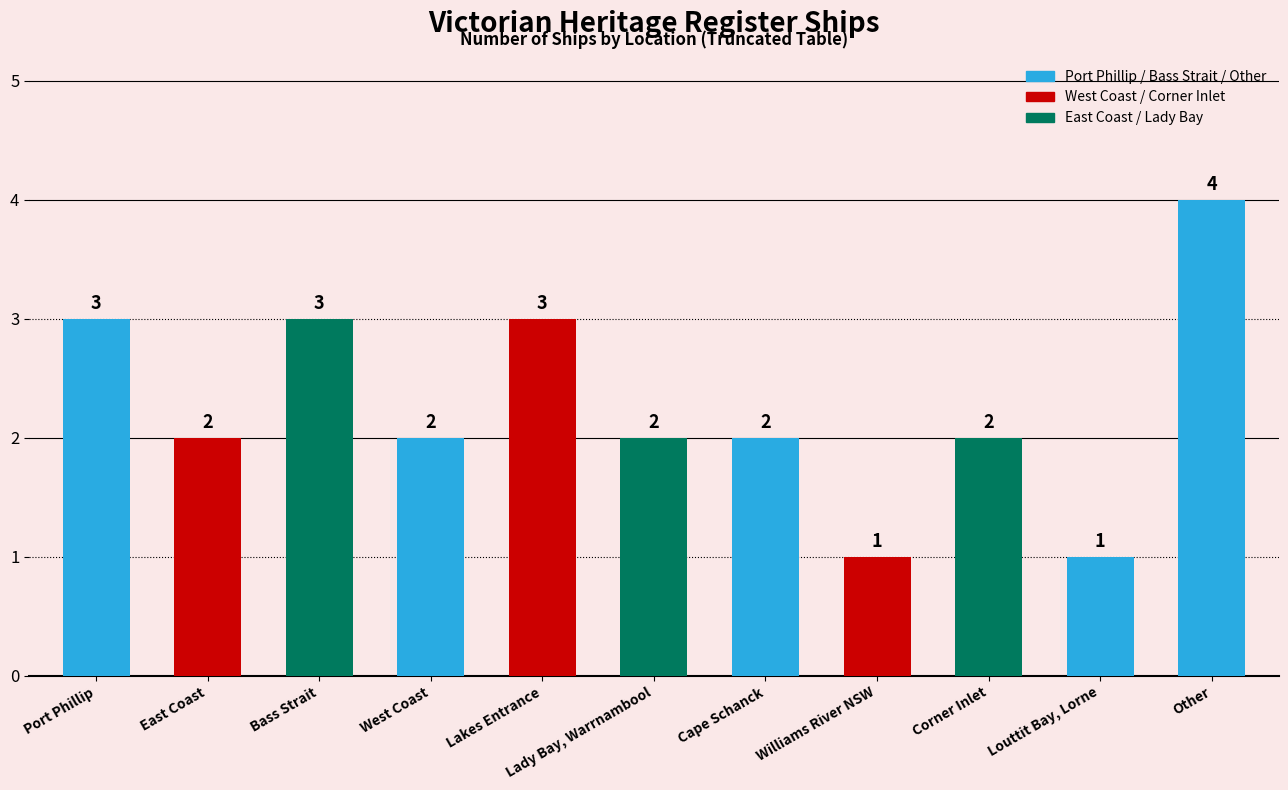

How many data points does each series have?

11